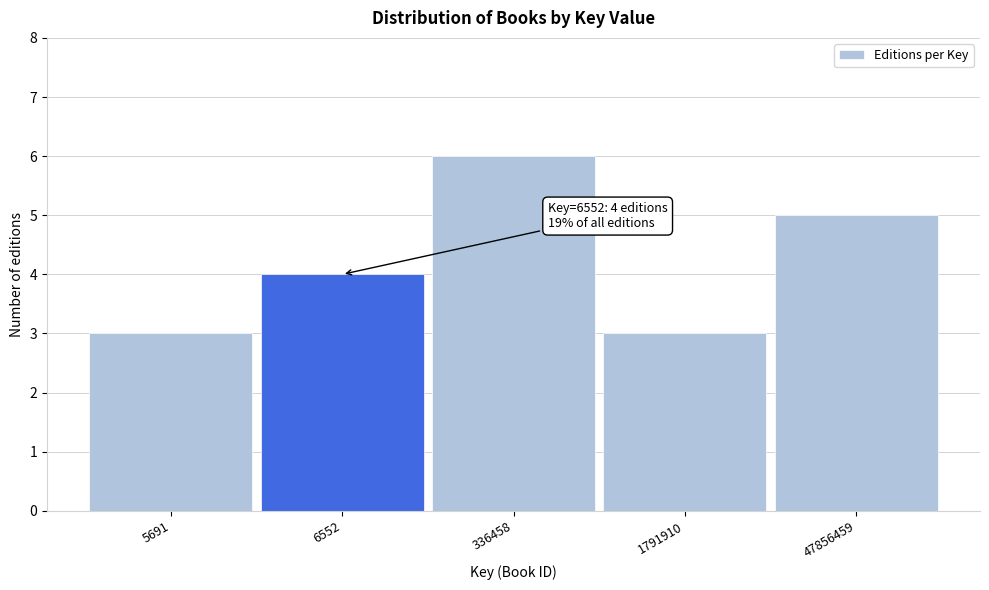

Reading right to left, transcribe all the data shown in this chart.

47856459=5	1791910=3	336458=6	6552=4	5691=3